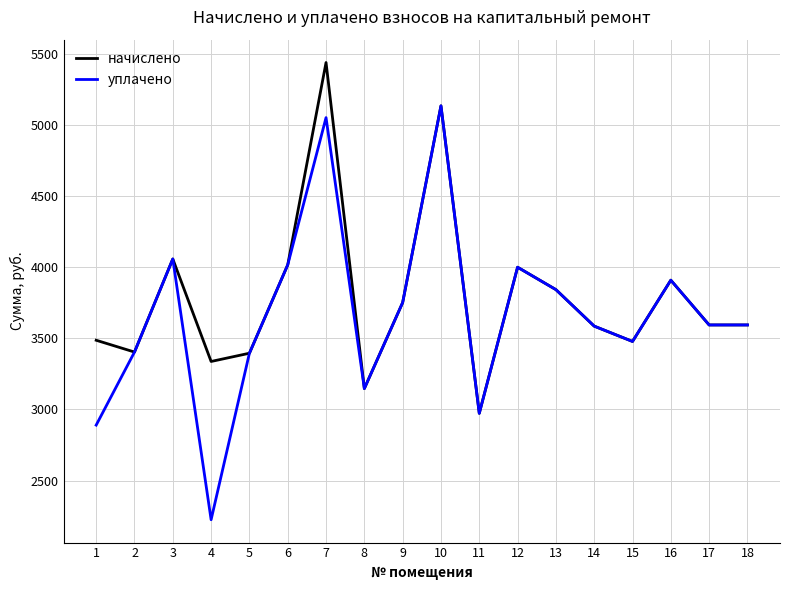

Rank the series by their maximum value, from highest to lowest.

начислено, уплачено